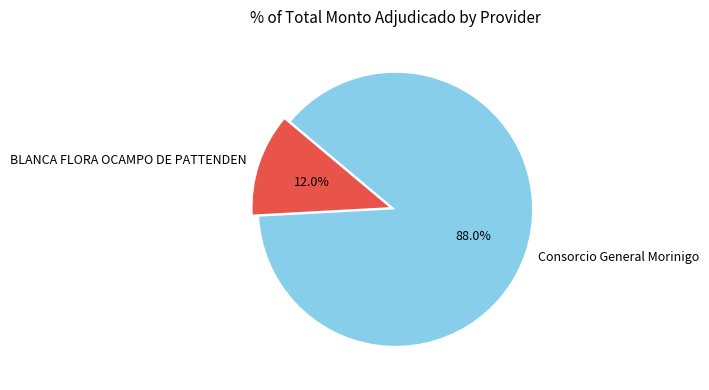

Do Consorcio General Morinigo and BLANCA FLORA OCAMPO DE PATTENDEN together represent more than half of the pie?

Yes